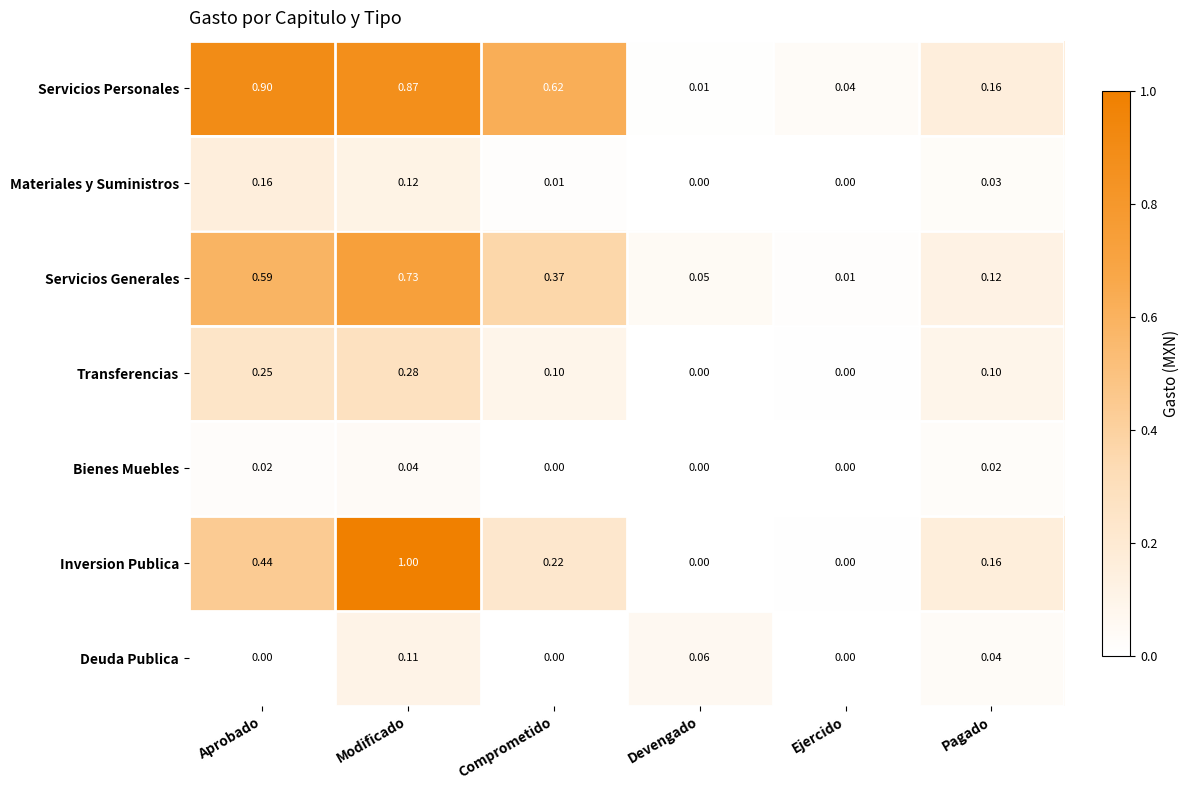

Which series has the largest total across all categories?

Servicios Personales